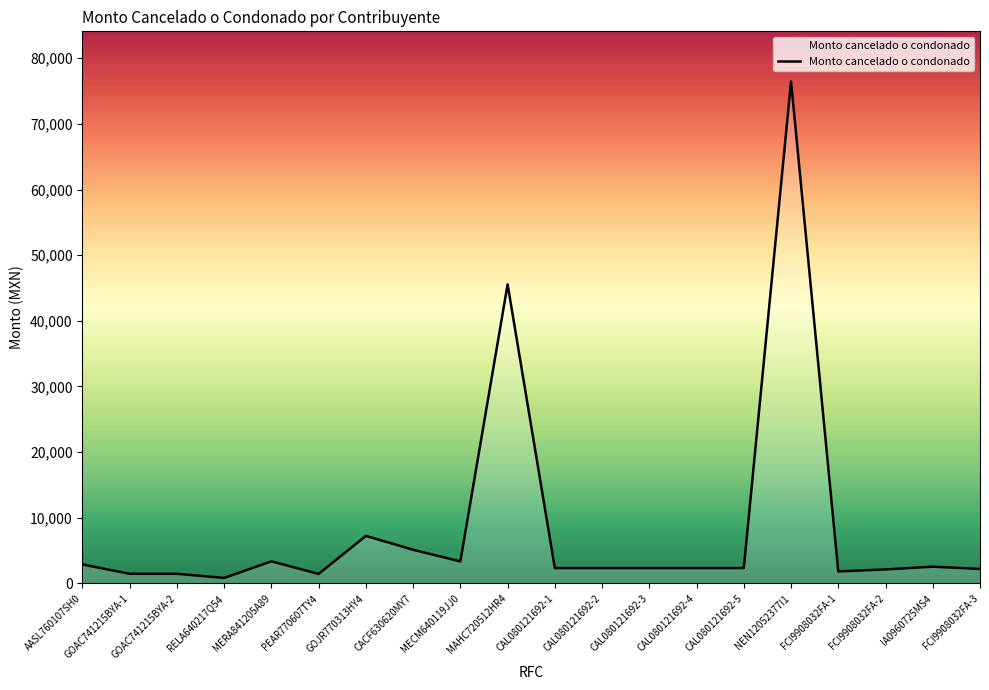

True or false: the data shows 2135.0 at FCI9908032FA-2.

True